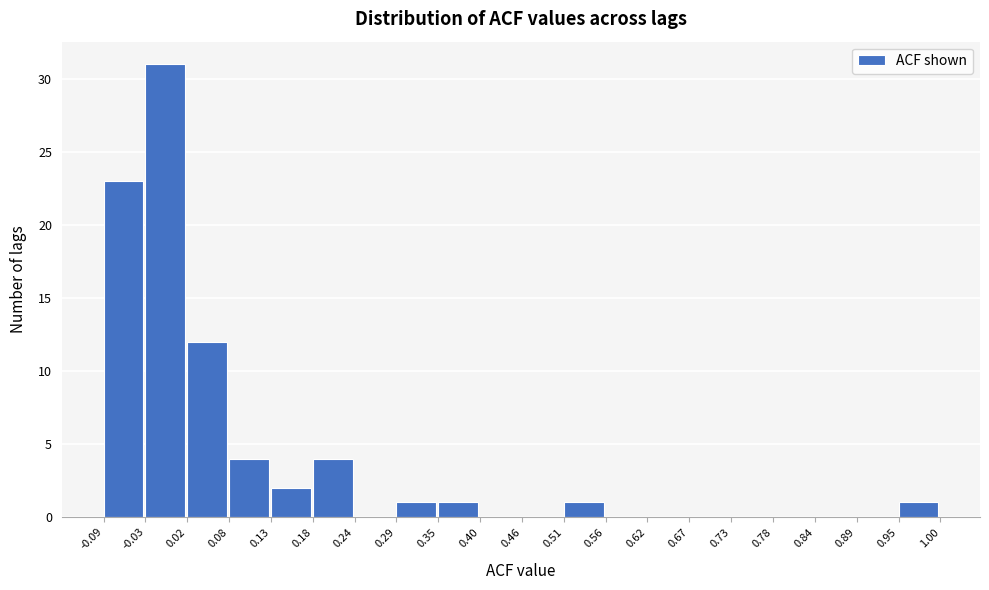

How tall is the bar that spans 0.95 to 1.00 on the x-axis? The values are not printed on the chart, so give them approximately, as read against the axis.

1